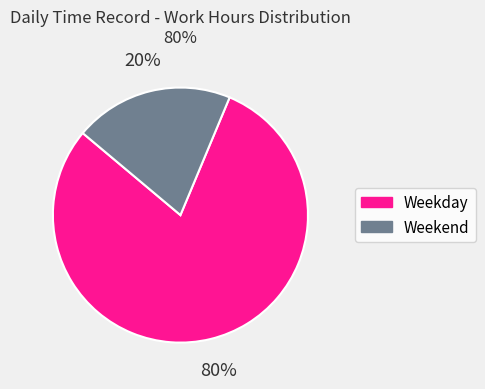

Does any single category account for the majority?

Yes